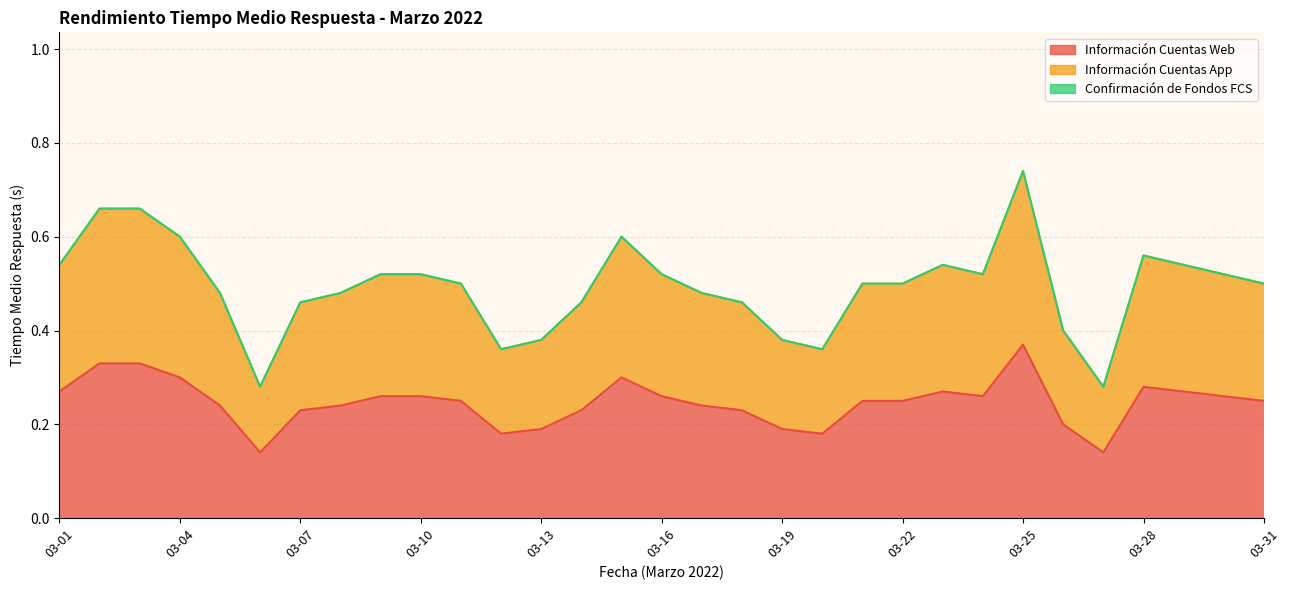

True or false: Información Cuentas App (line) and Información Cuentas Web (line) cross at least once.

False